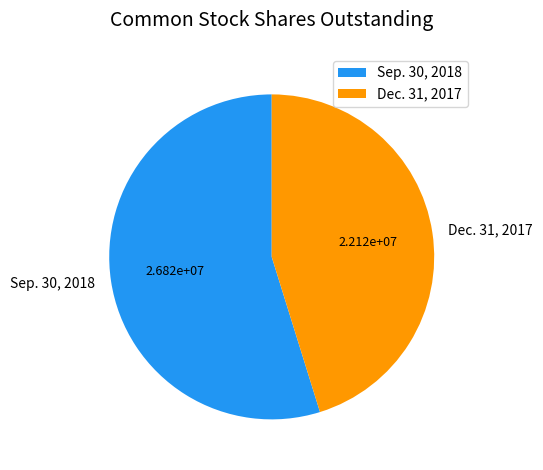

Count the number of slices in the pie.

2